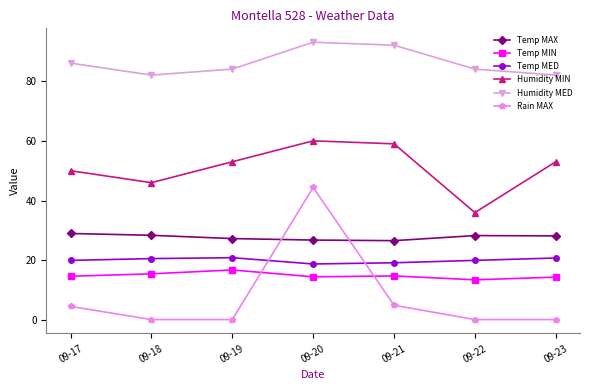

True or false: Rain MAX has more than 2 points higher than both neighbors.

False